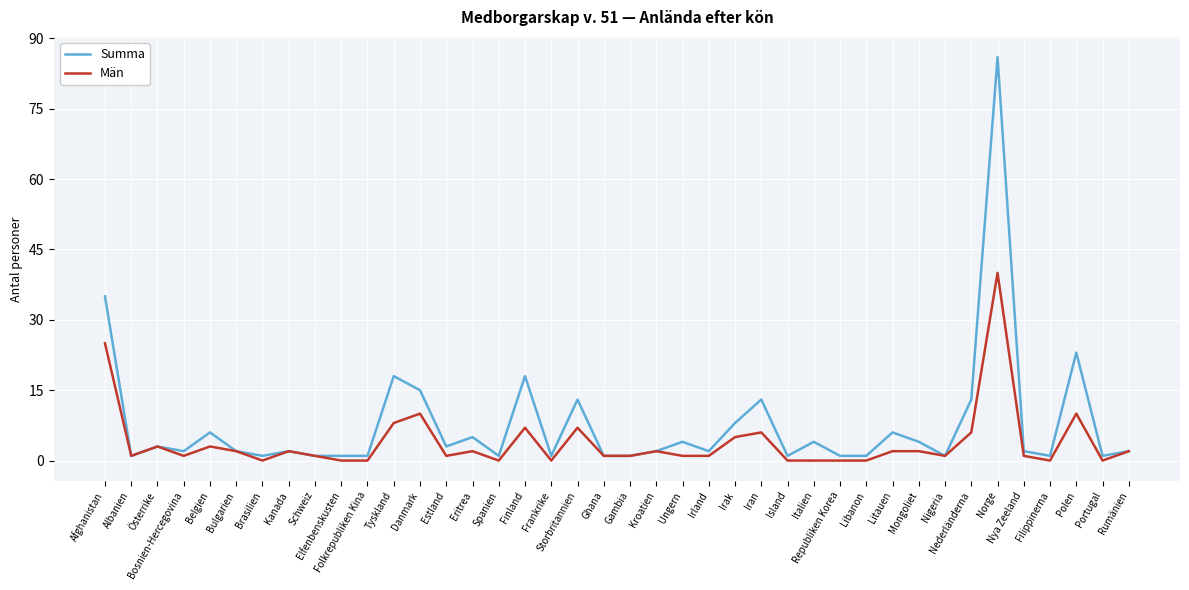

Is this an area chart (filled region under the line)?

No